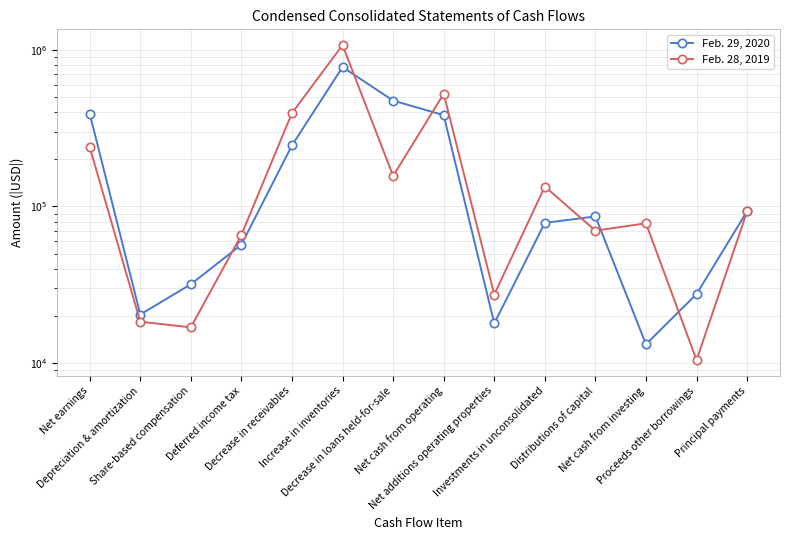

List the labels in order of Feb. 29, 2020 value, largest first.

Increase in inventories, Decrease in loans held-for-sale, Net earnings, Net cash from operating, Decrease in receivables, Principal payments, Distributions of capital, Investments in unconsolidated, Deferred income tax, Share-based compensation, Proceeds other borrowings, Depreciation & amortization, Net additions operating properties, Net cash from investing